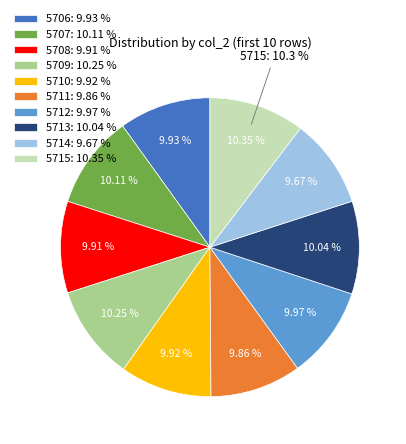

What is the change in value from 5710 to 5713?

+21